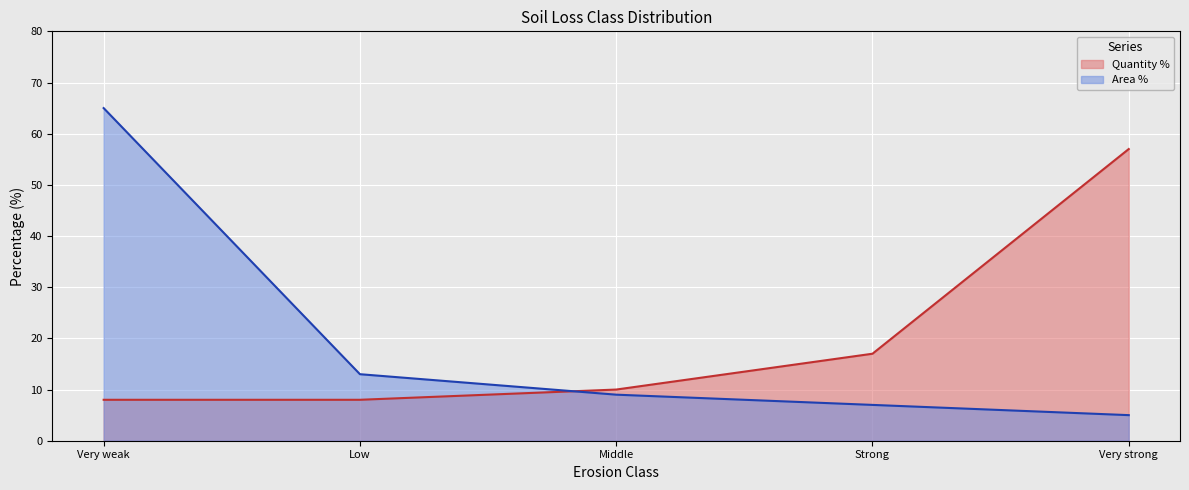

The value of Area % at Very strong is 2. True or false?

False